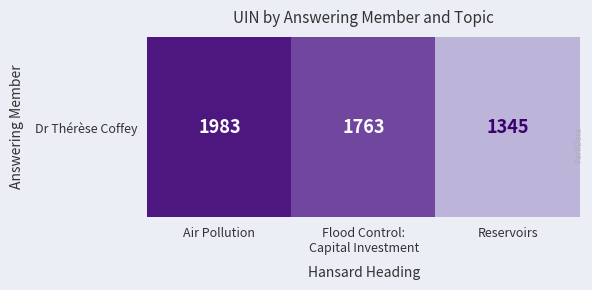

How many values are between 1345 and 1983?

3